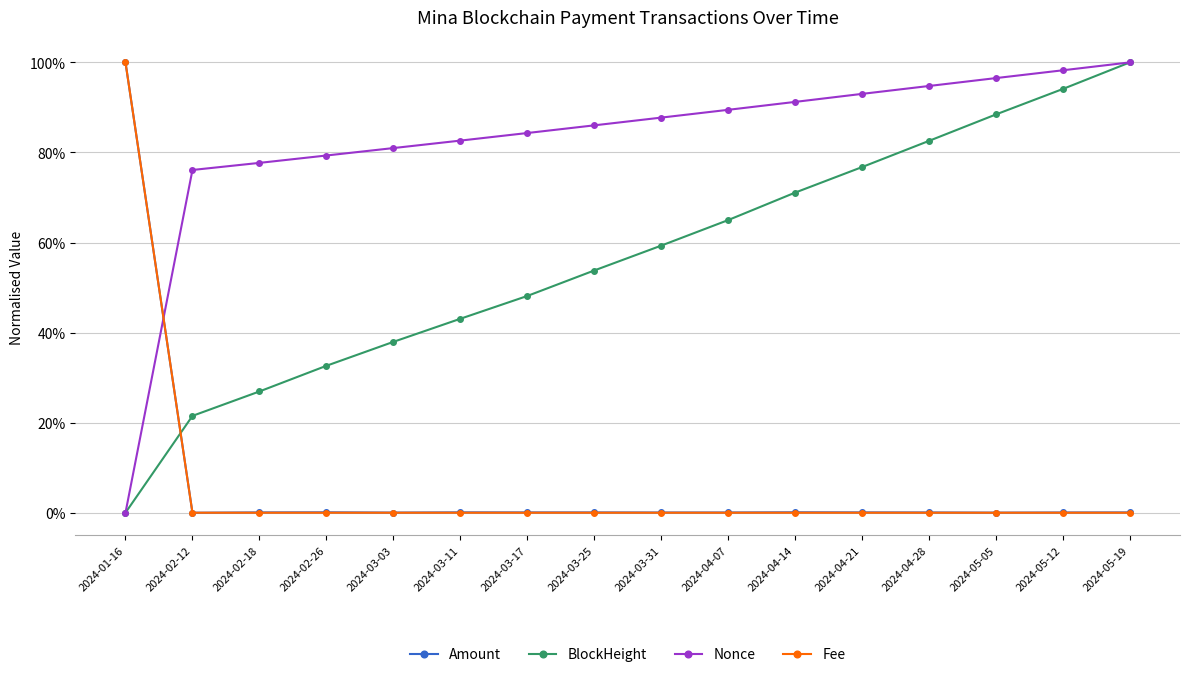

Does the chart have visible grid lines?

Yes